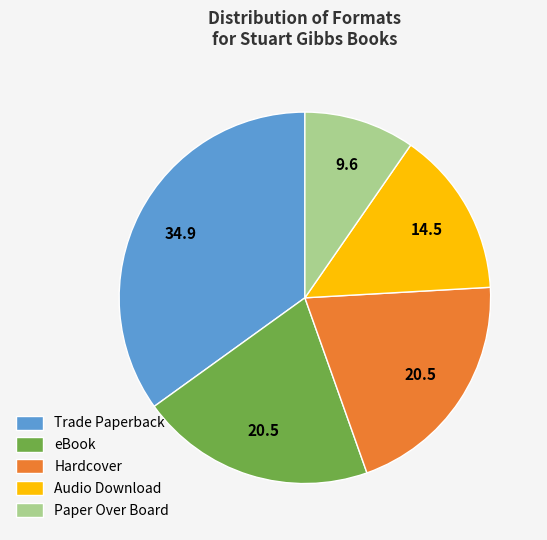

Which slice is the smallest?

Paper Over Board